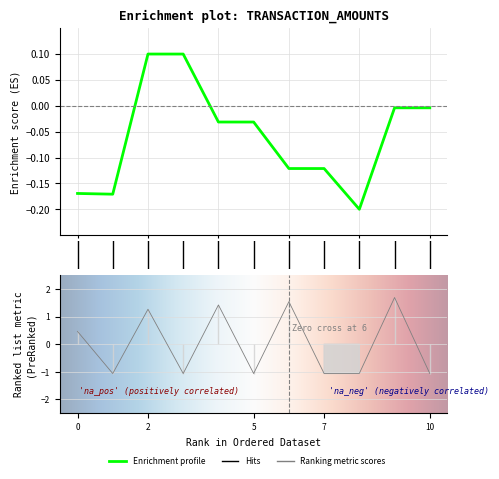

True or false: Amount has a value of -0.0 at 4.

False